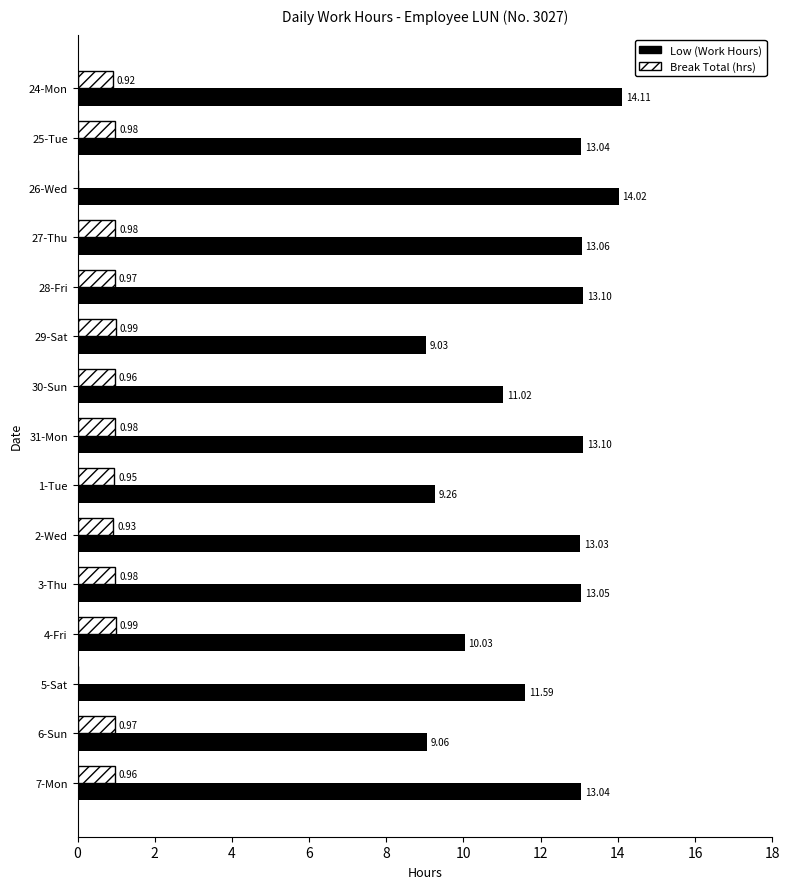

How many values in the Break Total (hrs) series exceed 0?

13